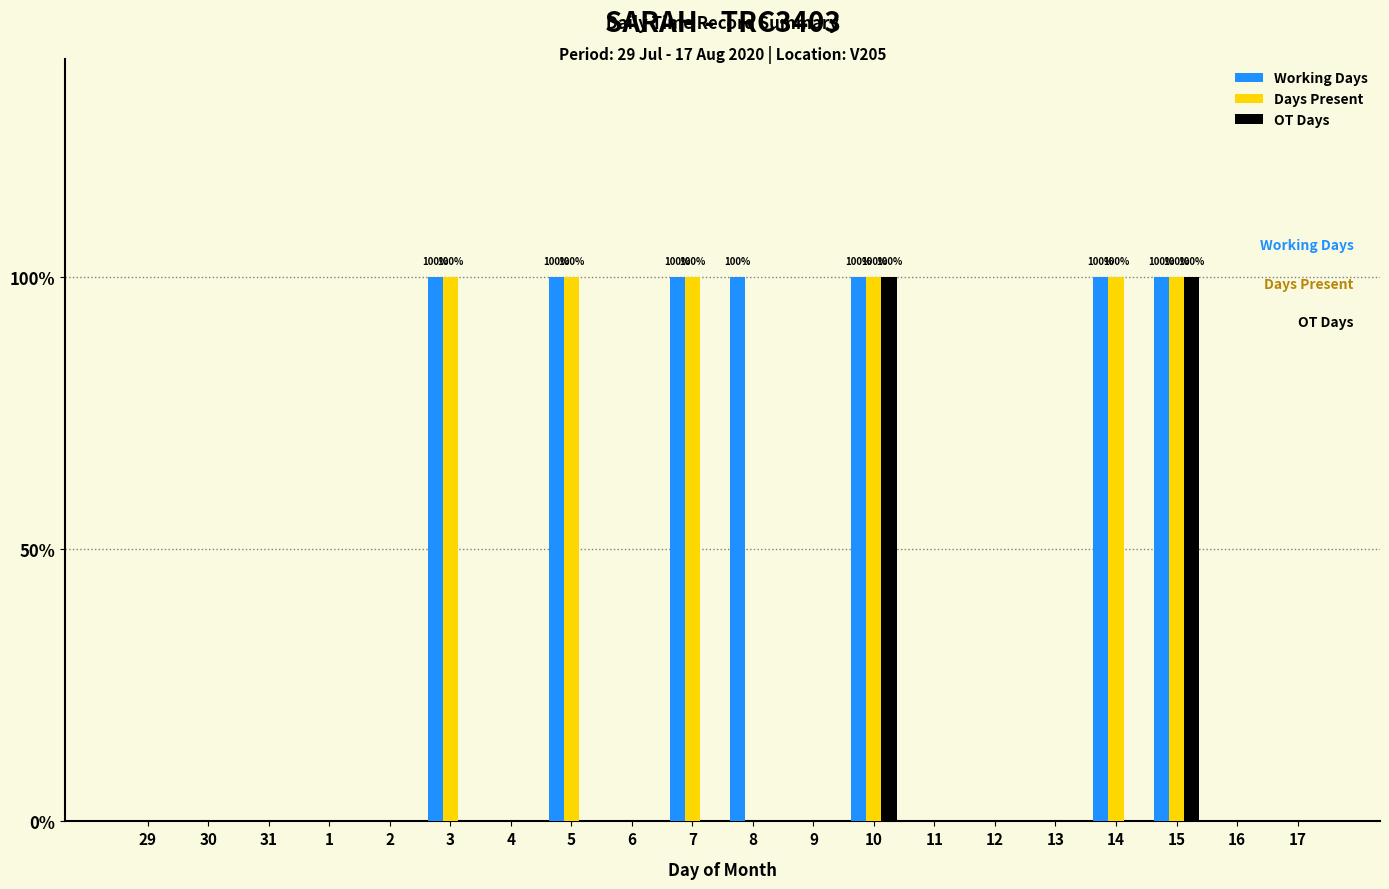

Are the bars grouped side by side (vs. stacked)?

Yes